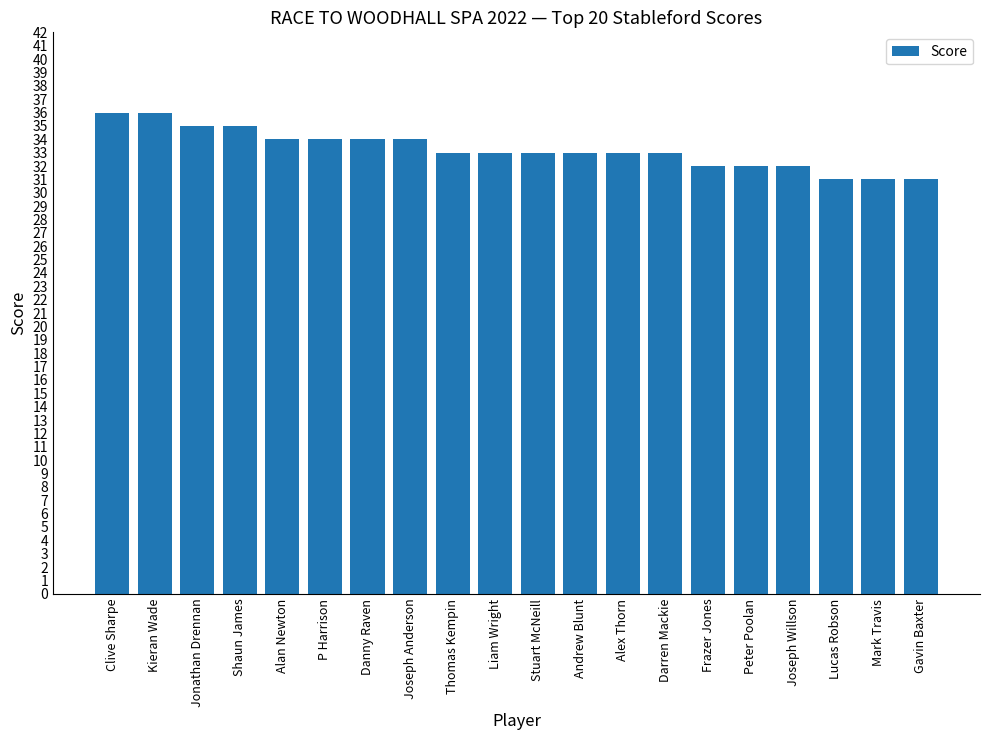

What is the value of the 18th bar from the left?

31